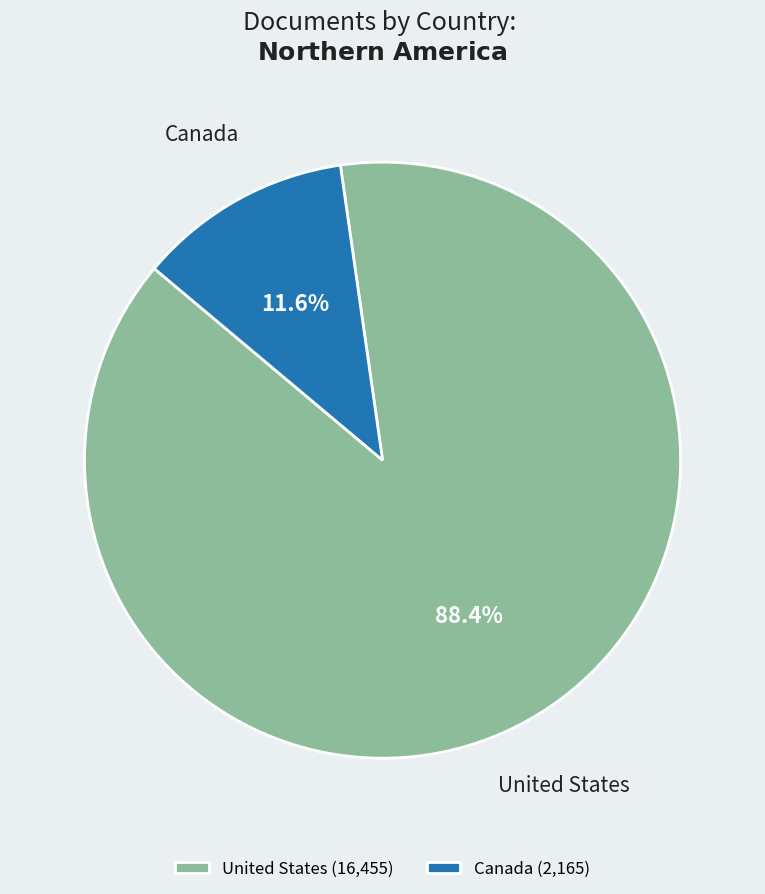

What is the largest slice in the pie chart?

United States